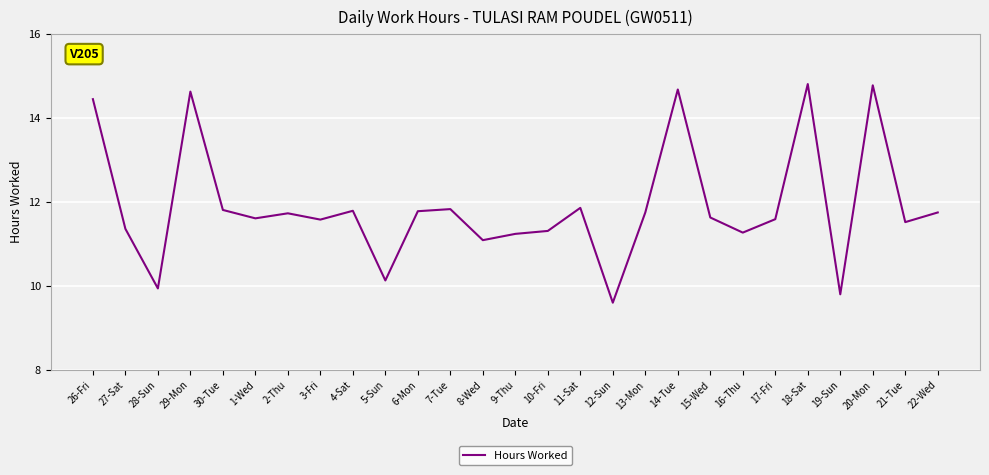

At which label does the data first exceed 11?

26-Fri